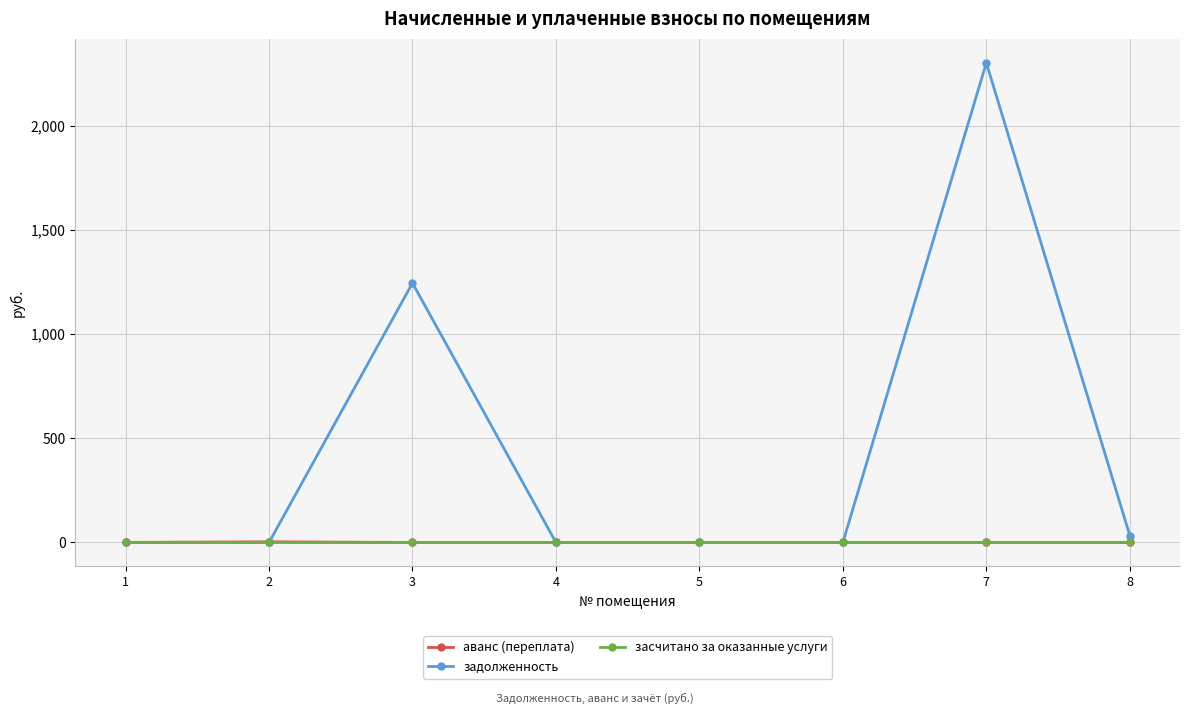

Count the number of categories in the chart.

8